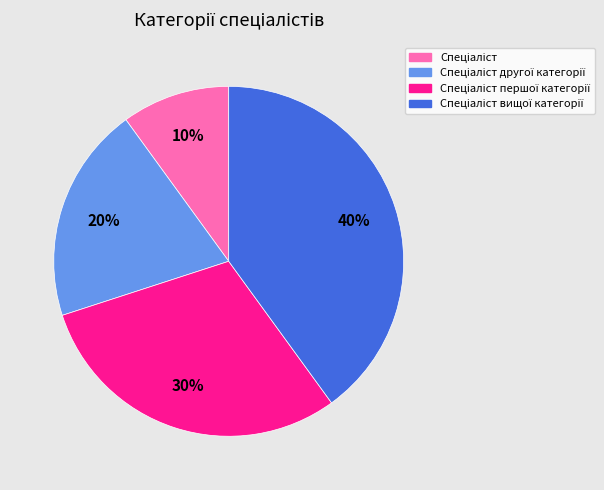

To the nearest percent, what is the difference between the largest and smallest slice percentages?

30%